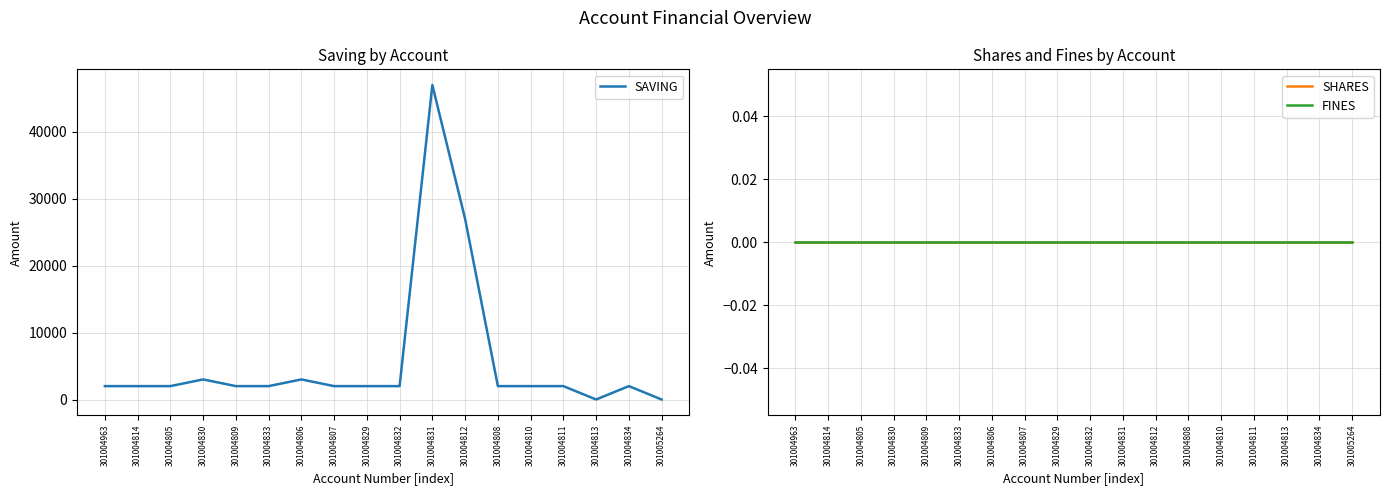

At how many categories does at least one series exceed 998?

16